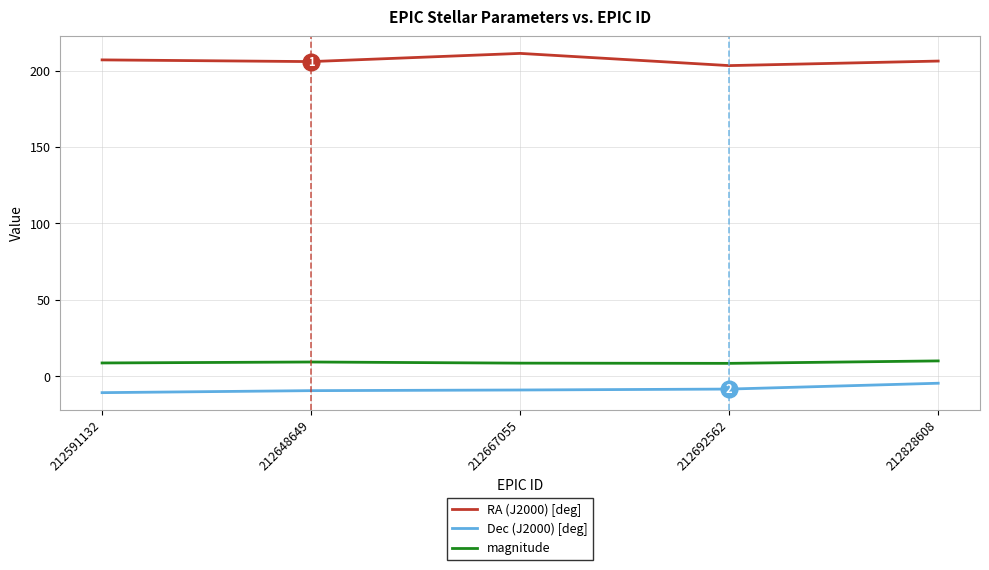

What are all the series names shown in the legend?

RA (J2000) [deg], Dec (J2000) [deg], magnitude